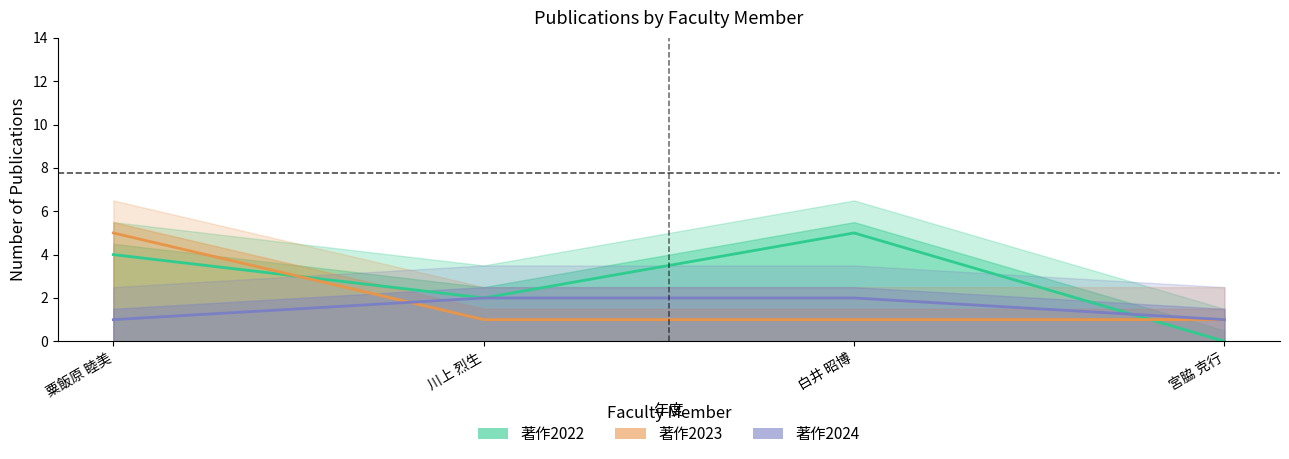

Does the chart display data point markers on the line(s)?

No